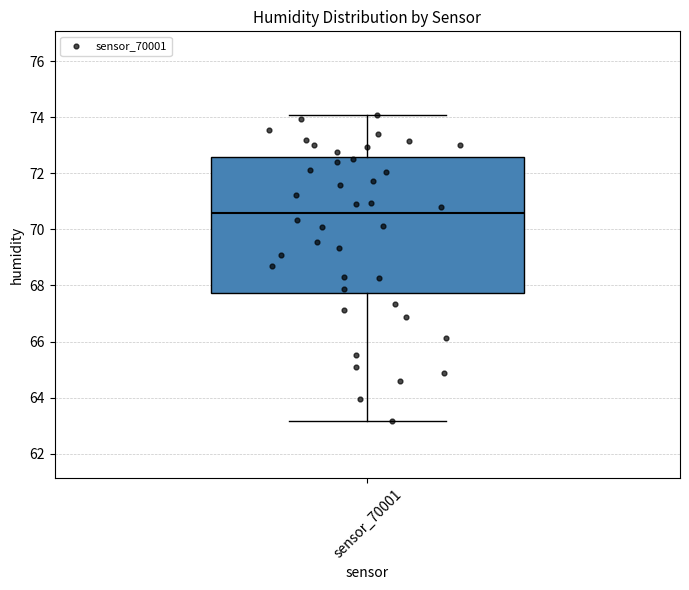

Read this box plot against the y-axis: the position of the median line, the range covered by the box, and the ends of both whiskers. The values are not printed on the chart, so give them approximately, as read against the axis.

median 70.6, box 67.8 to 72.6, whiskers 63.2 to 74.0